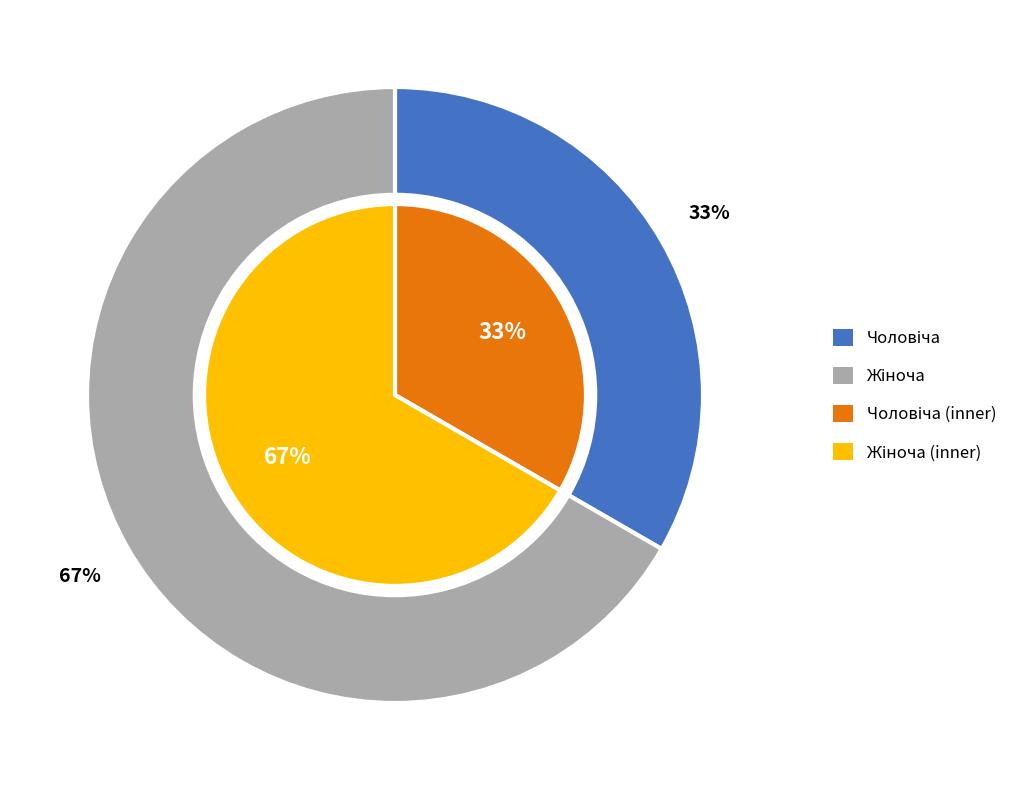

How many segments does this pie chart have?

2